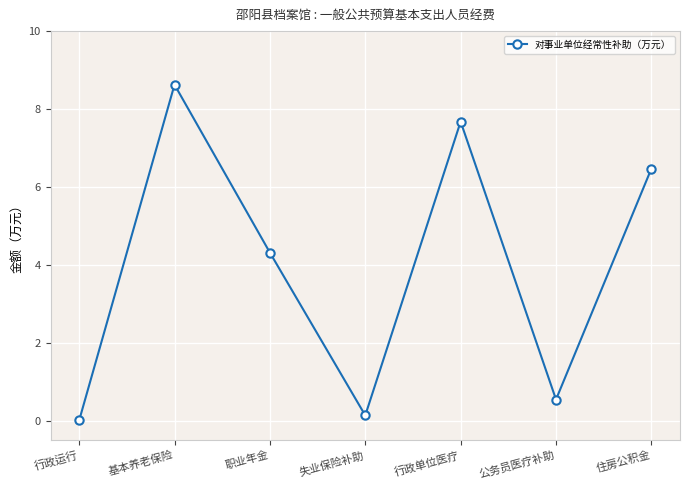

Does the chart have visible grid lines?

Yes